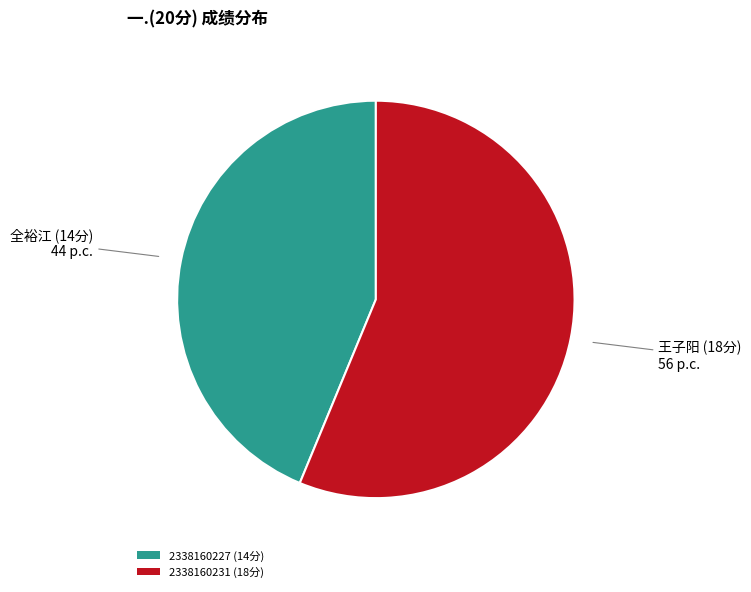

Combined, do 2338160227 (14分) and 2338160231 (18分) account for over 50%?

Yes